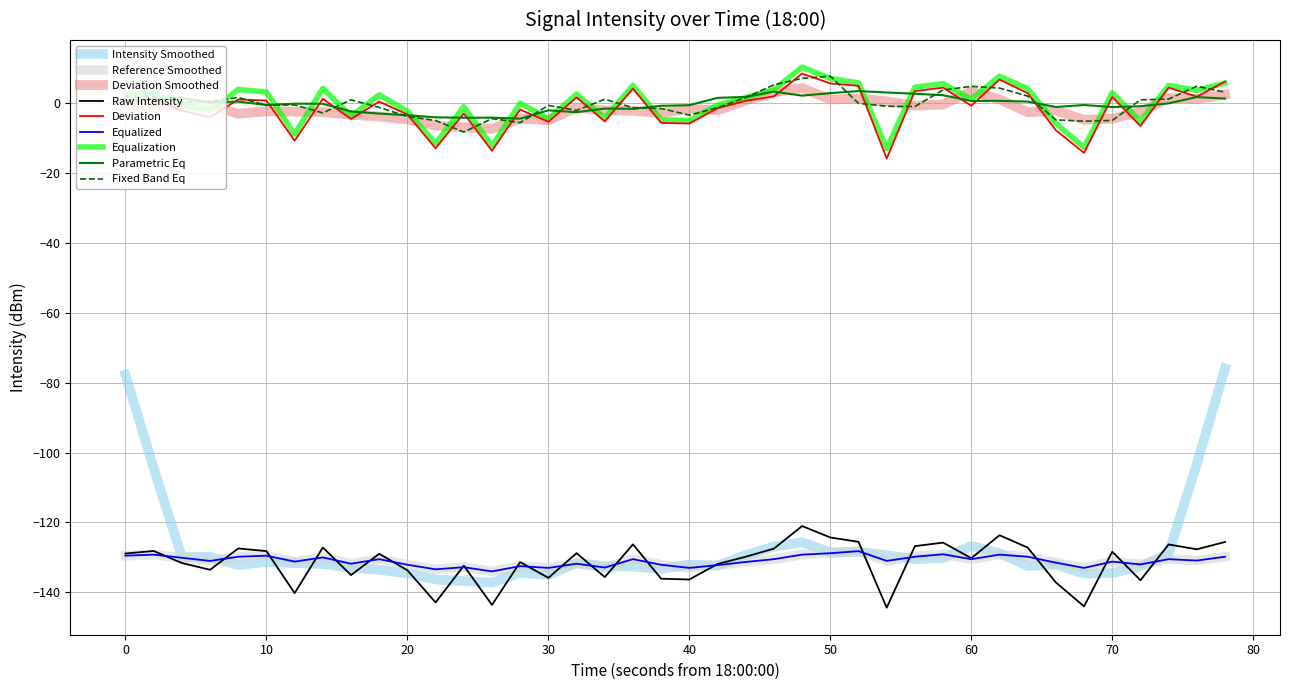

Does the chart have visible grid lines?

Yes